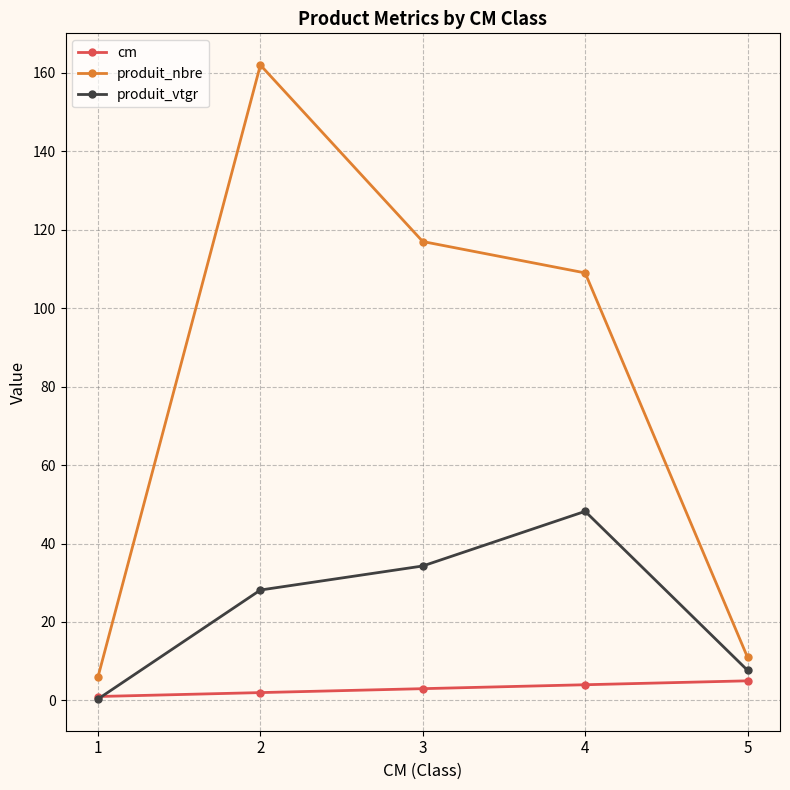

Where is produit_nbre nearest to the value 84?

4